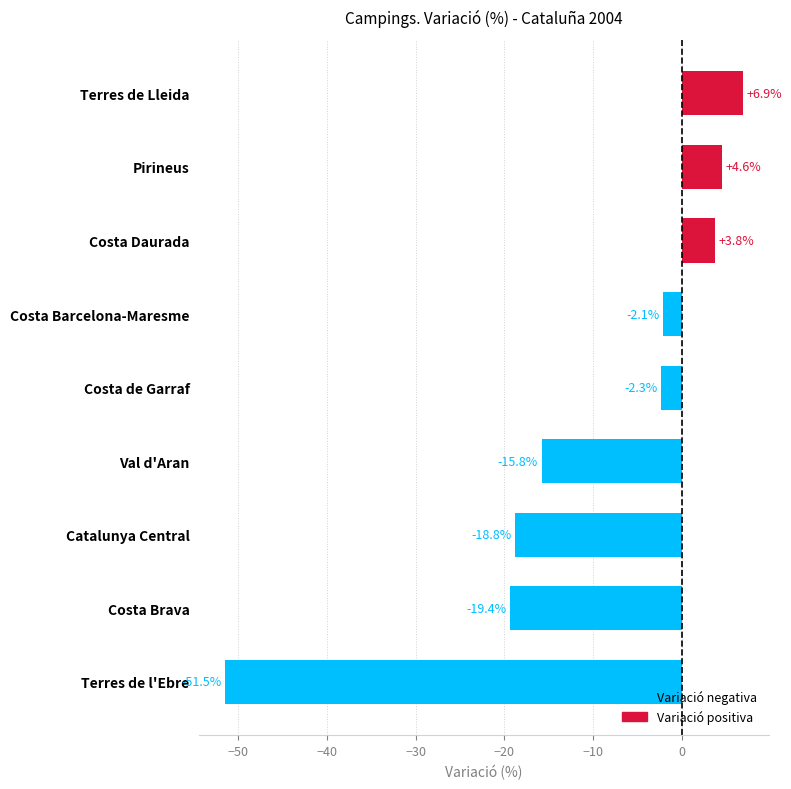

How many values are below -2?

6